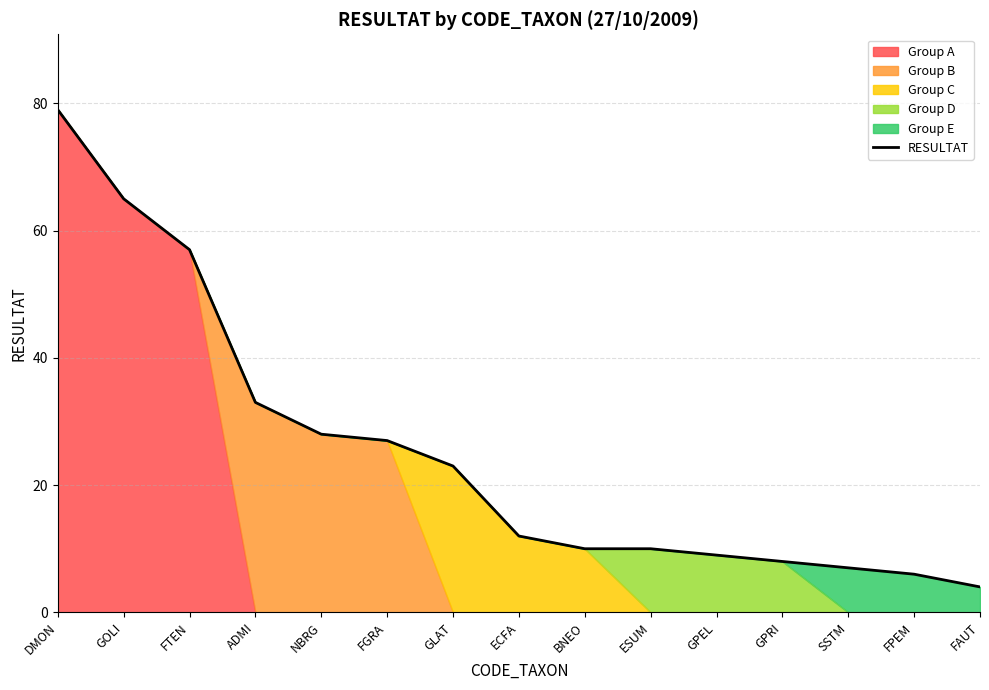

Reading right to left, extract all data points from this chart.

4	6	7	8	9	10	10	12	23	27	28	33	57	65	79